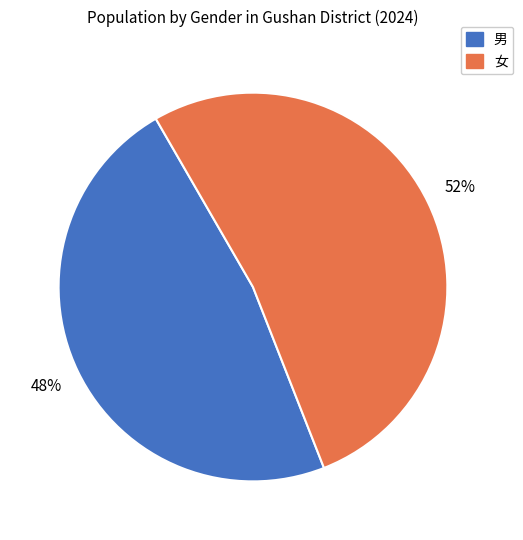

Combined, do 女 and 男 account for over 50%?

Yes